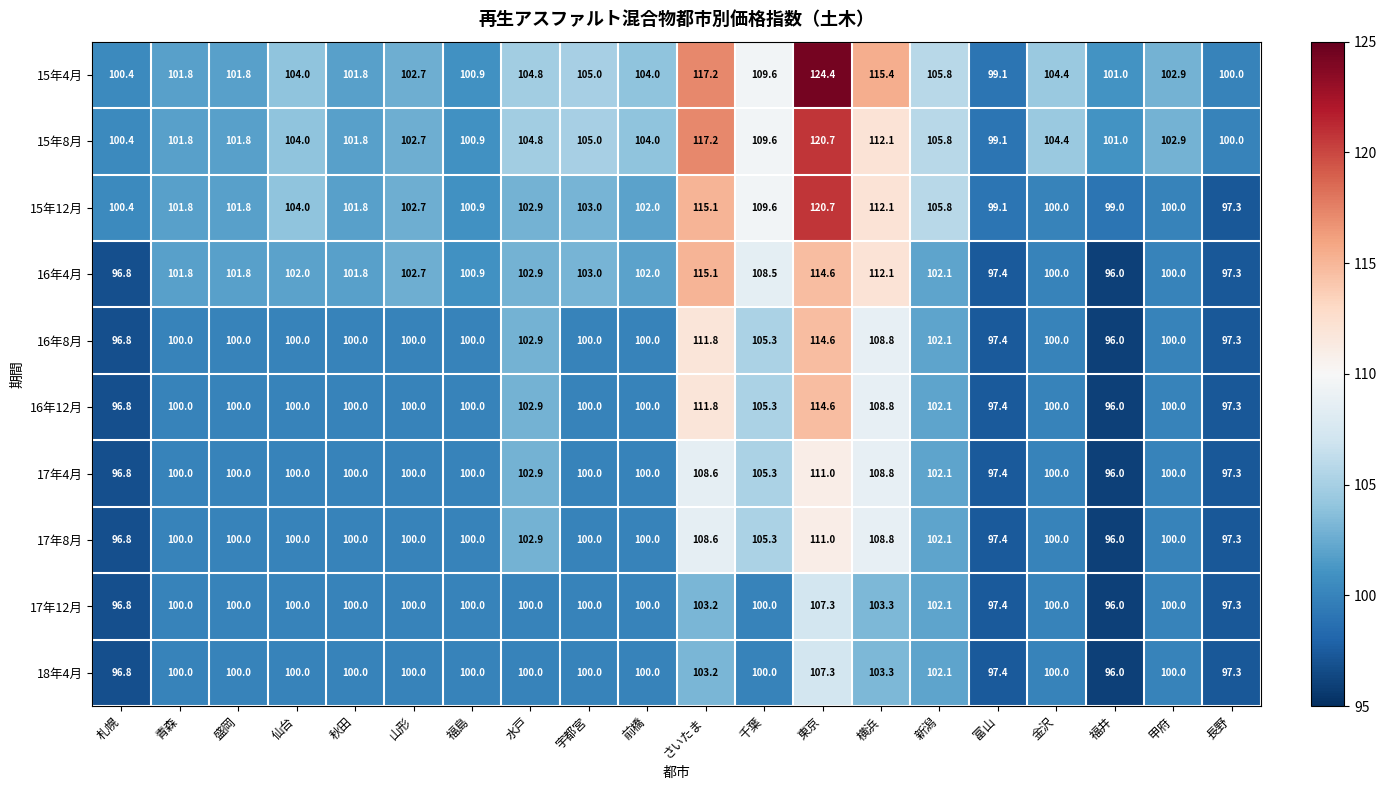

What is the maximum value shown in the chart?

124.4